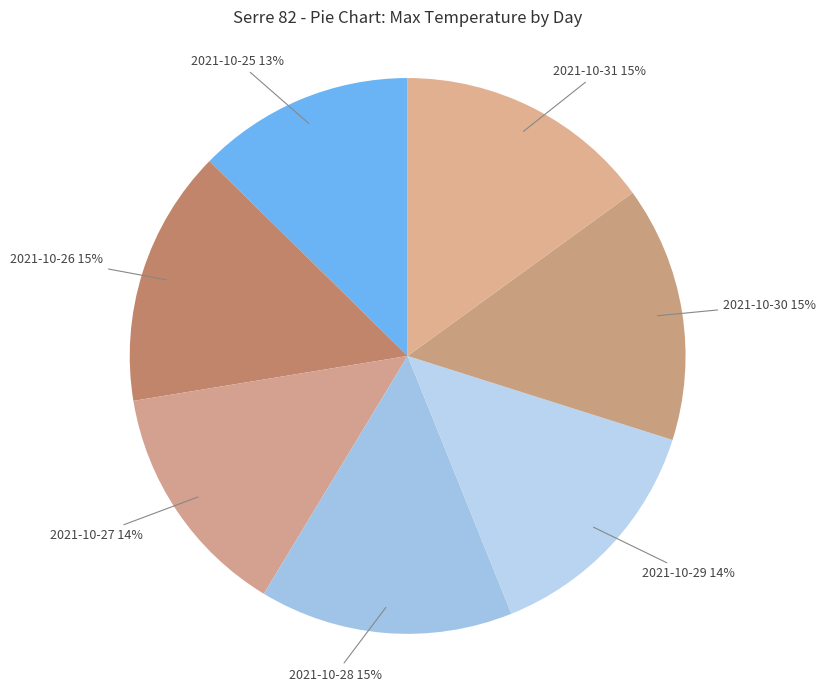

What is the ratio of the value at 2021-10-31 to the value at 2021-10-27?

1.1